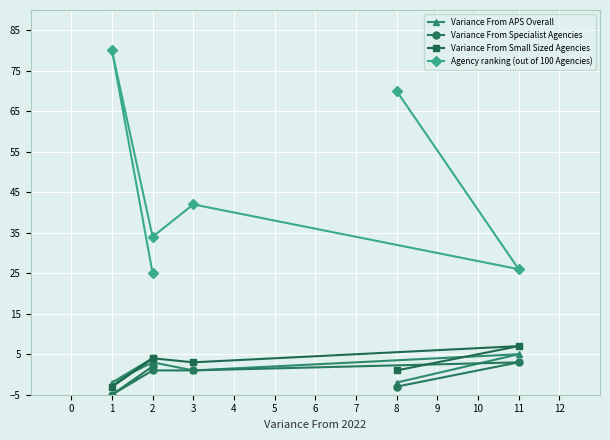

At which category is the sum across all series the highest?

1